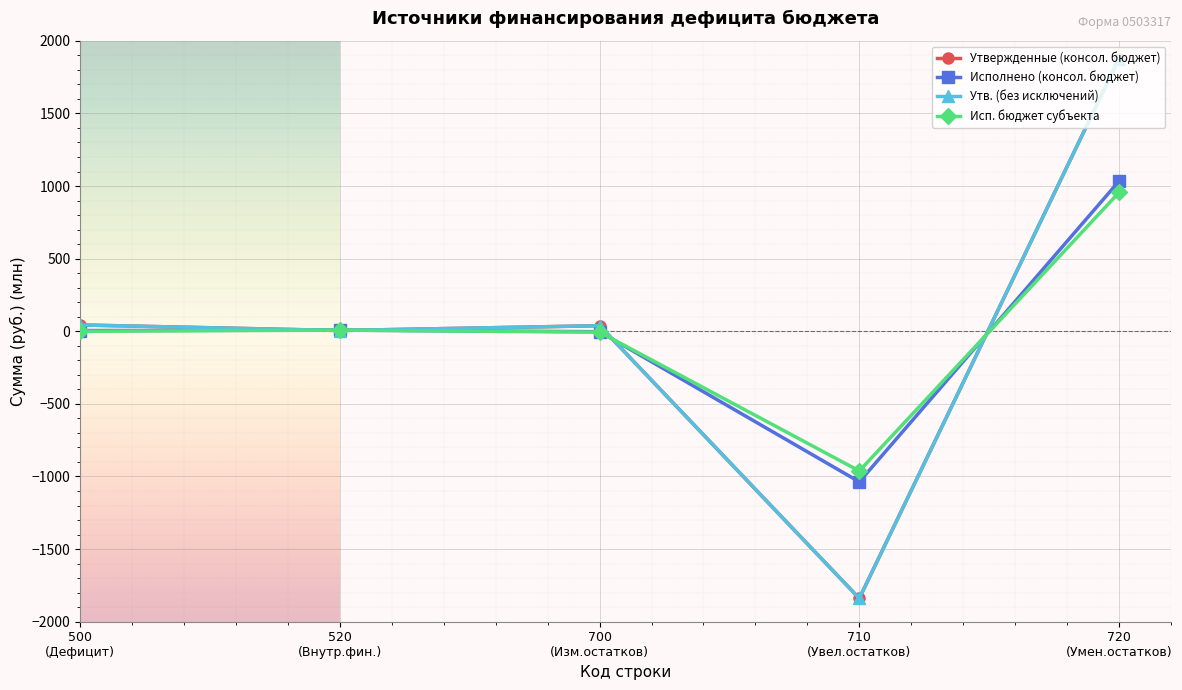

At which label does Утвержденные (консол. бюджет) reach its peak?

720
(Умен.остатков)